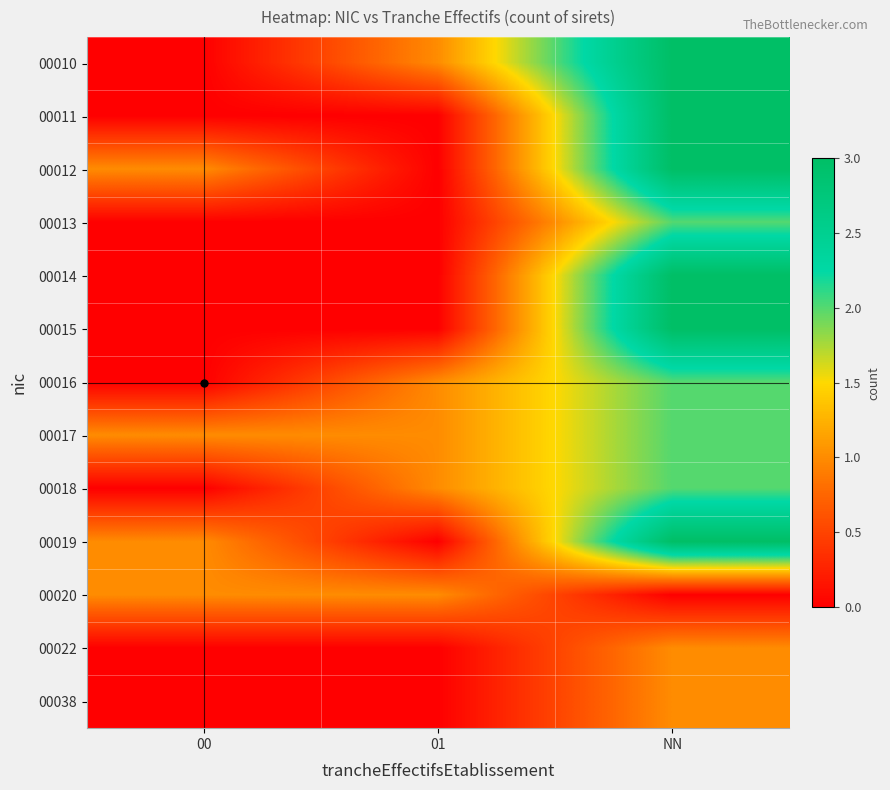

Reading left to right, transcribe all the data shown in this chart.

00010: 00=0	01=1	NN=3
00011: 00=0	01=0	NN=3
00012: 00=1	01=0	NN=3
00013: 00=0	01=0	NN=2
00014: 00=0	01=0	NN=3
00015: 00=0	01=0	NN=3
00016: 00=0	01=1	NN=2
00017: 00=1	01=1	NN=2
00018: 00=0	01=1	NN=2
00019: 00=1	01=0	NN=3
00020: 00=1	01=1	NN=0
00022: 00=0	01=0	NN=1
00038: 00=0	01=0	NN=1